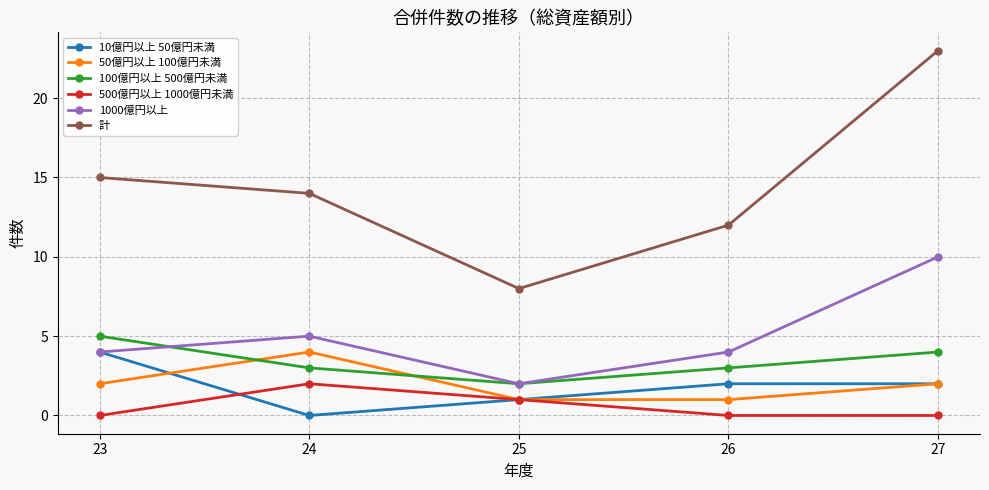

Where does the 100億円以上 500億円未満 series first go above 3?

23